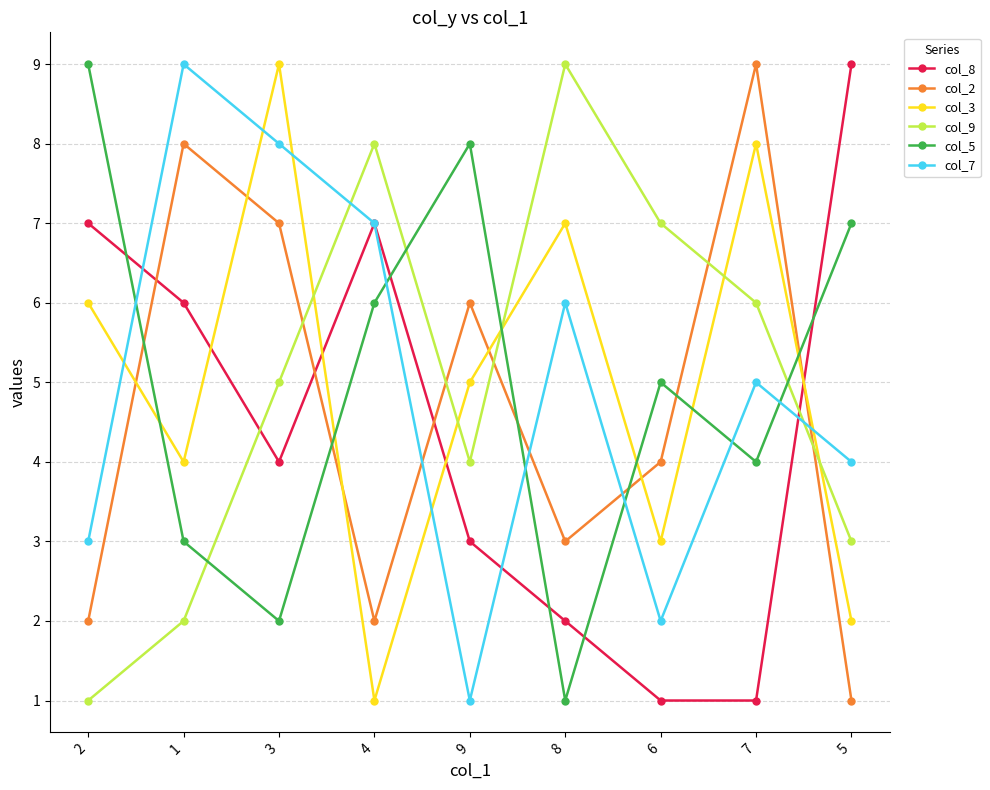

Rank the categories by col_3 value from highest to lowest.

3, 7, 8, 2, 9, 1, 6, 5, 4